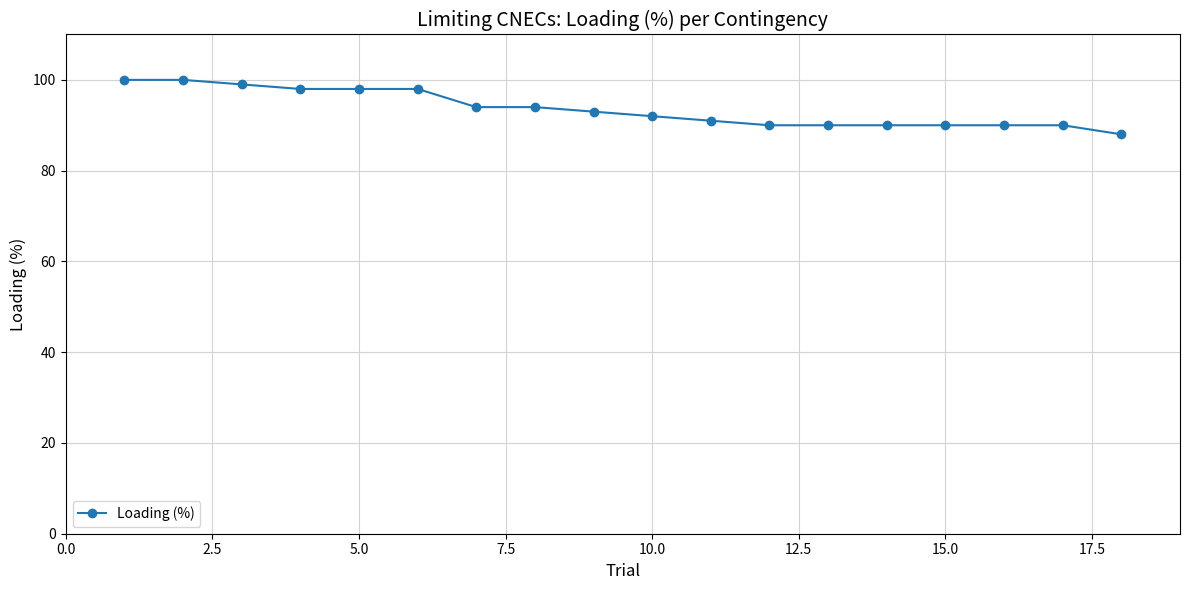

What is the value of the 13th point from the left?

90